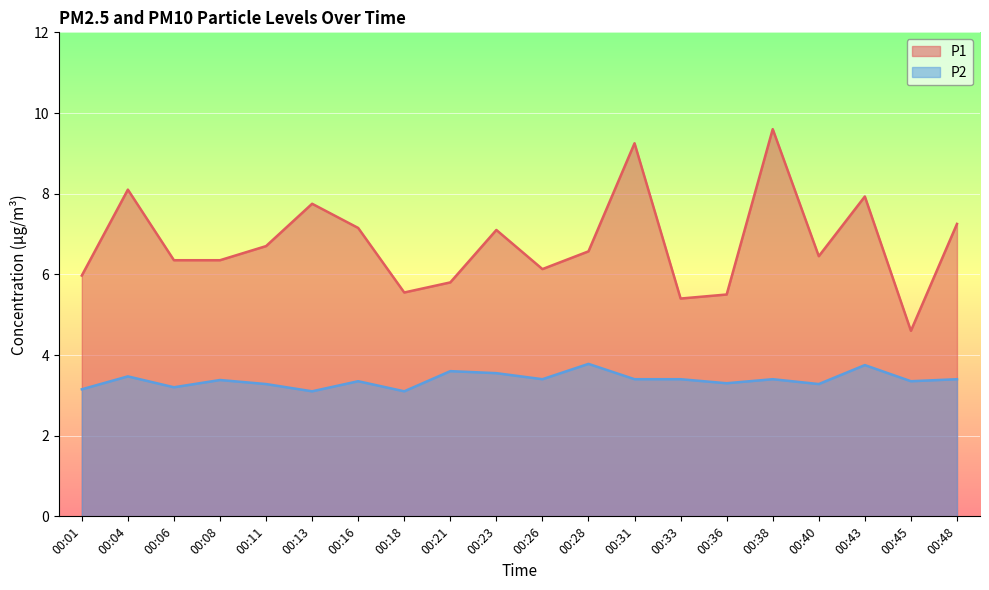

List the labels in order of P1 value, largest first.

00:38, 00:31, 00:04, 00:43, 00:13, 00:48, 00:16, 00:23, 00:11, 00:28, 00:40, 00:06, 00:08, 00:26, 00:01, 00:21, 00:18, 00:36, 00:33, 00:45